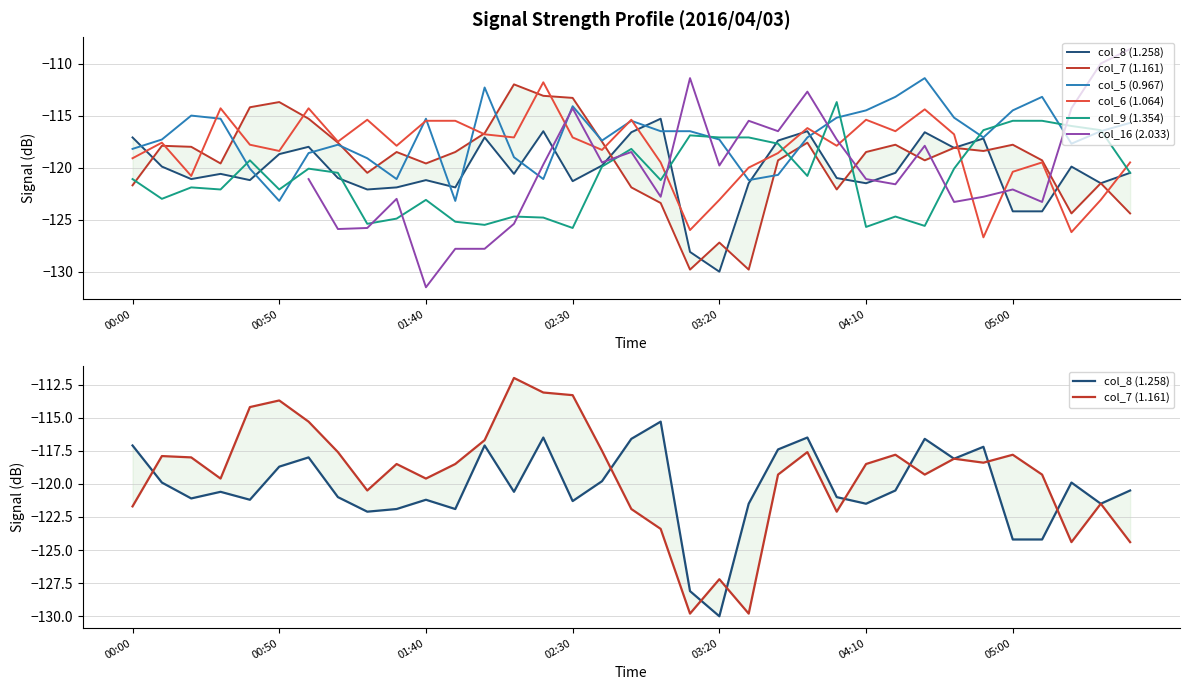

Does the chart have visible grid lines?

Yes